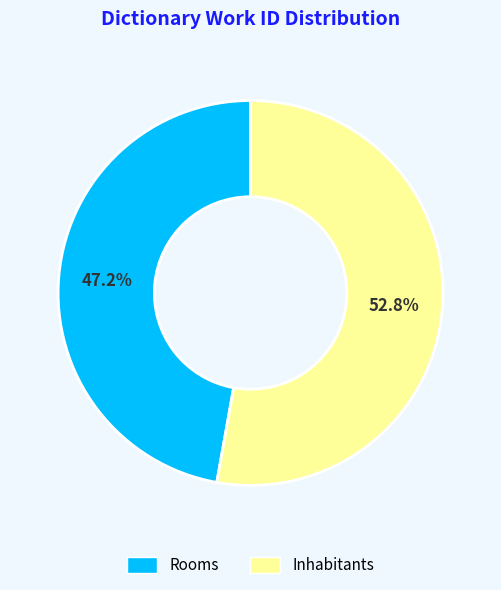

Is the sum of Inhabitants and Rooms greater than half?

Yes